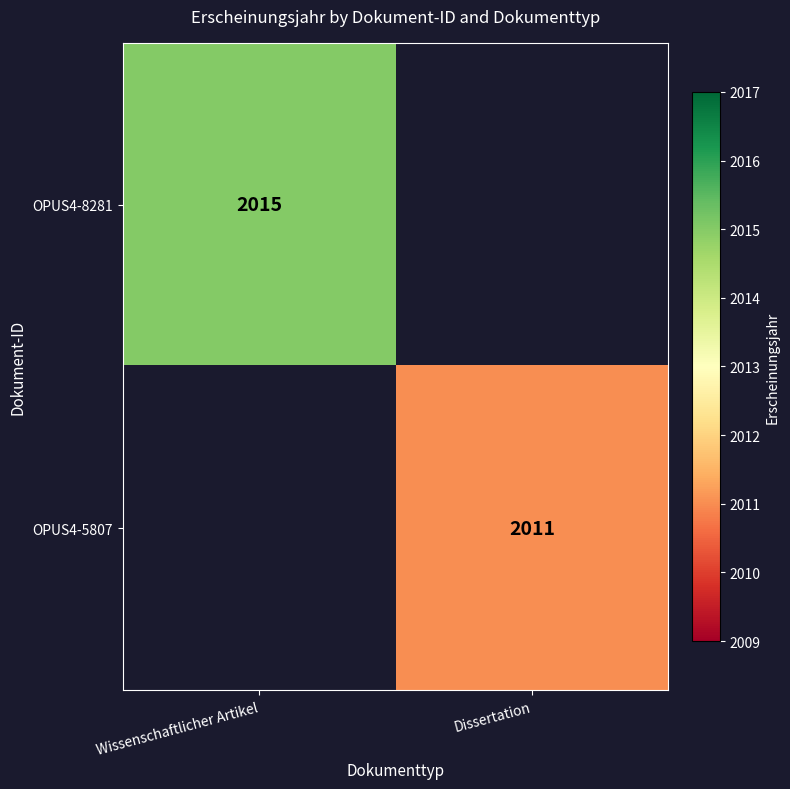

True or false: OPUS4-8281 has a value of 1387 at Wissenschaftlicher Artikel.

False